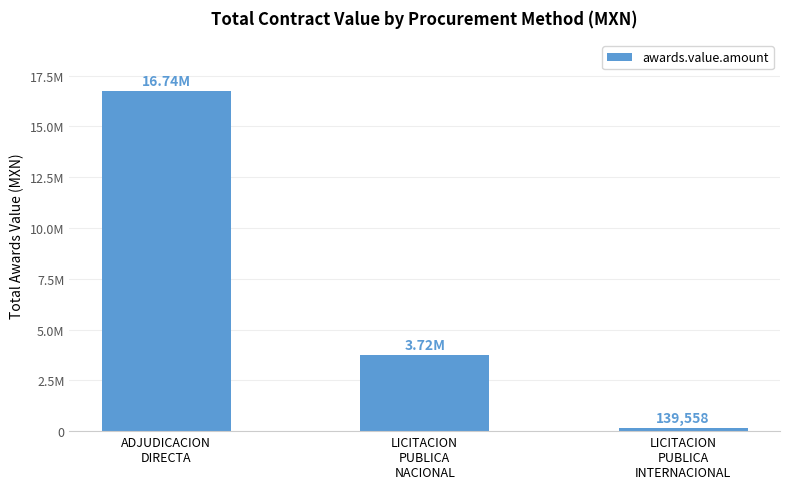

Are the bars horizontal?

No